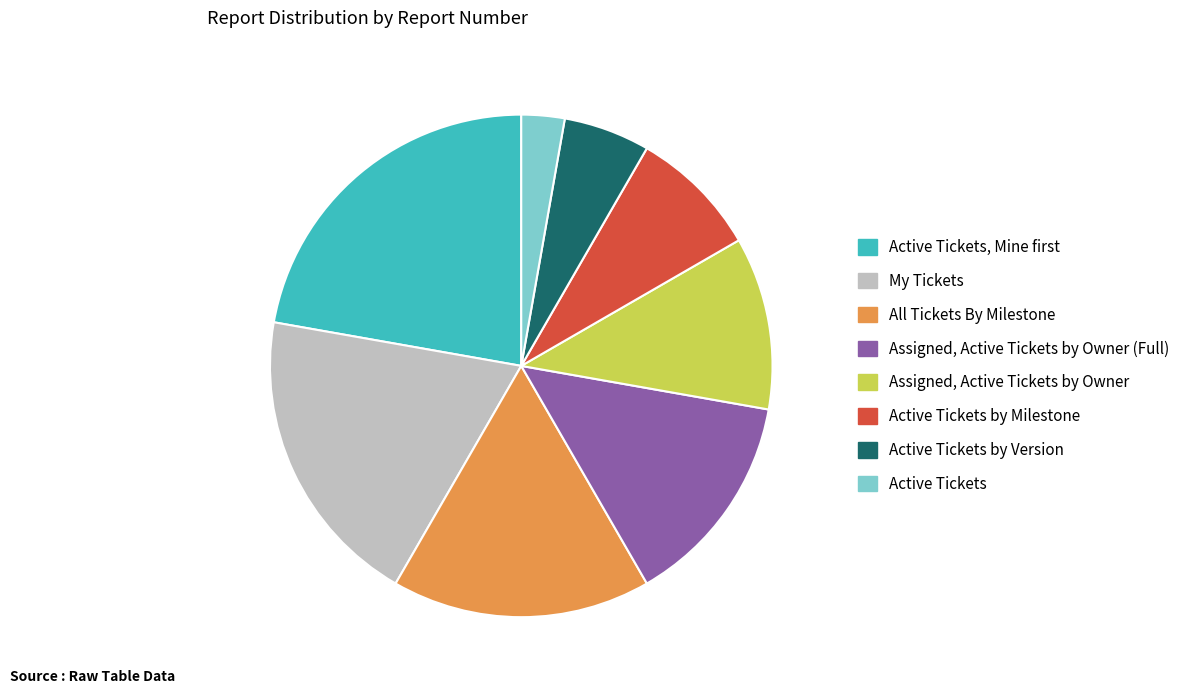

Rank the categories by value from lowest to highest.

Active Tickets, Active Tickets by Version, Active Tickets by Milestone, Assigned, Active Tickets by Owner, Assigned, Active Tickets by Owner (Full), All Tickets By Milestone, My Tickets, Active Tickets, Mine first